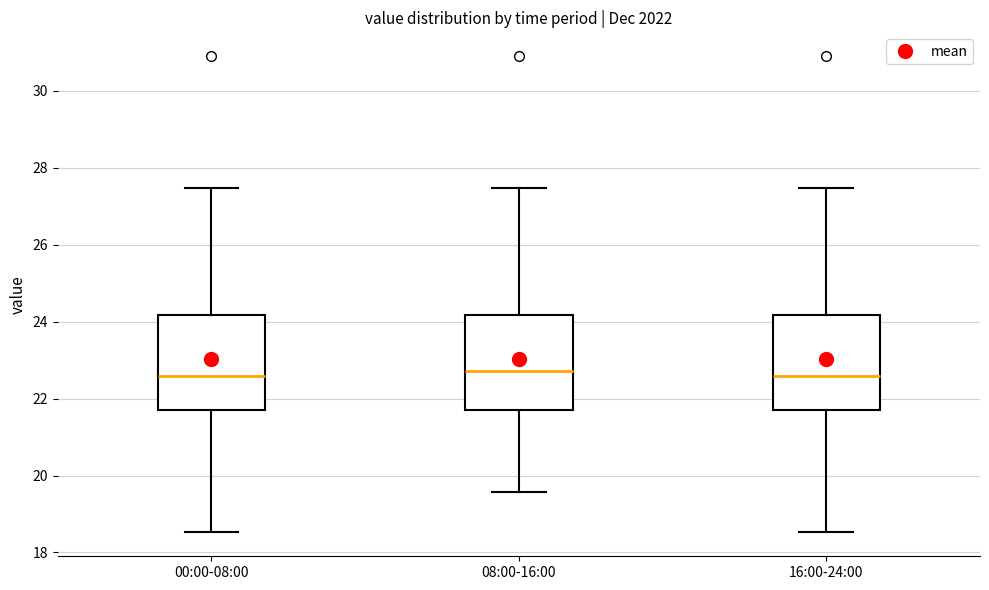

Where does the upper whisker of the box for 00:00-08:00 end on the y-axis? The values are not printed on the chart, so give them approximately, as read against the axis.

27.4